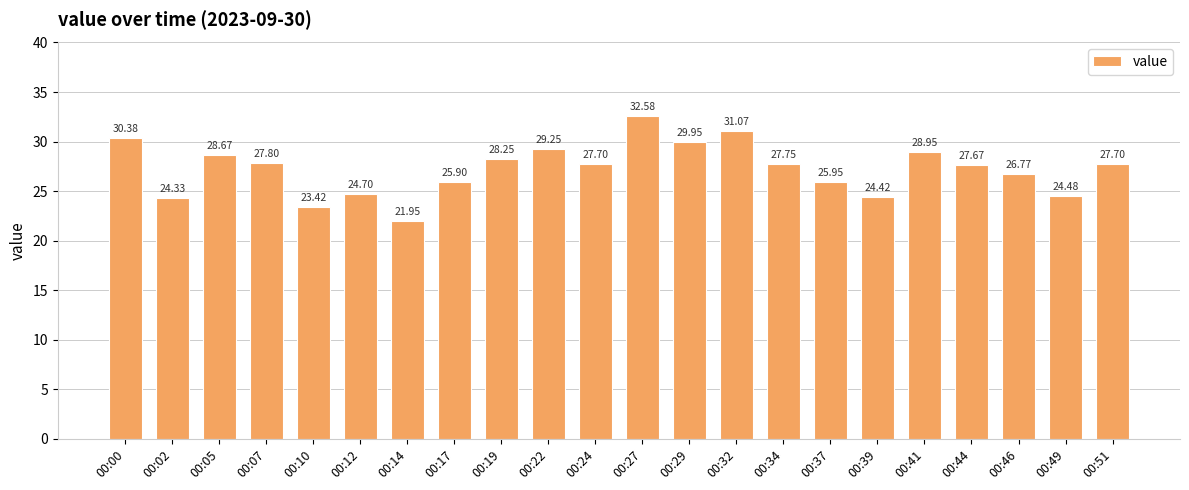

Which label corresponds to the largest value in the chart?

00:27